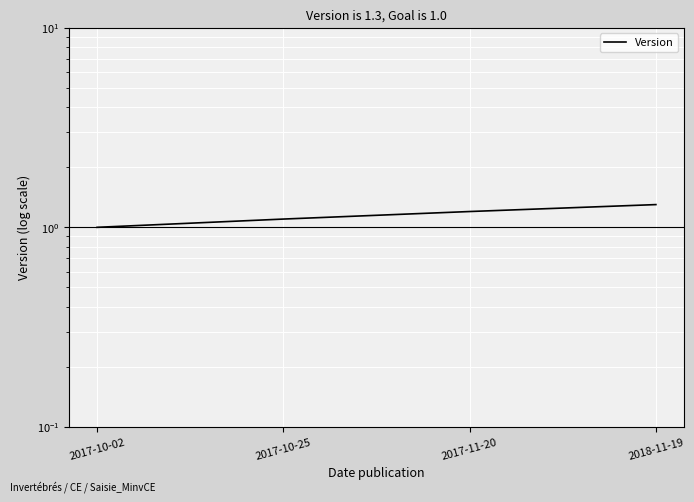

The value at 2017-11-20 is 1.2. True or false?

True